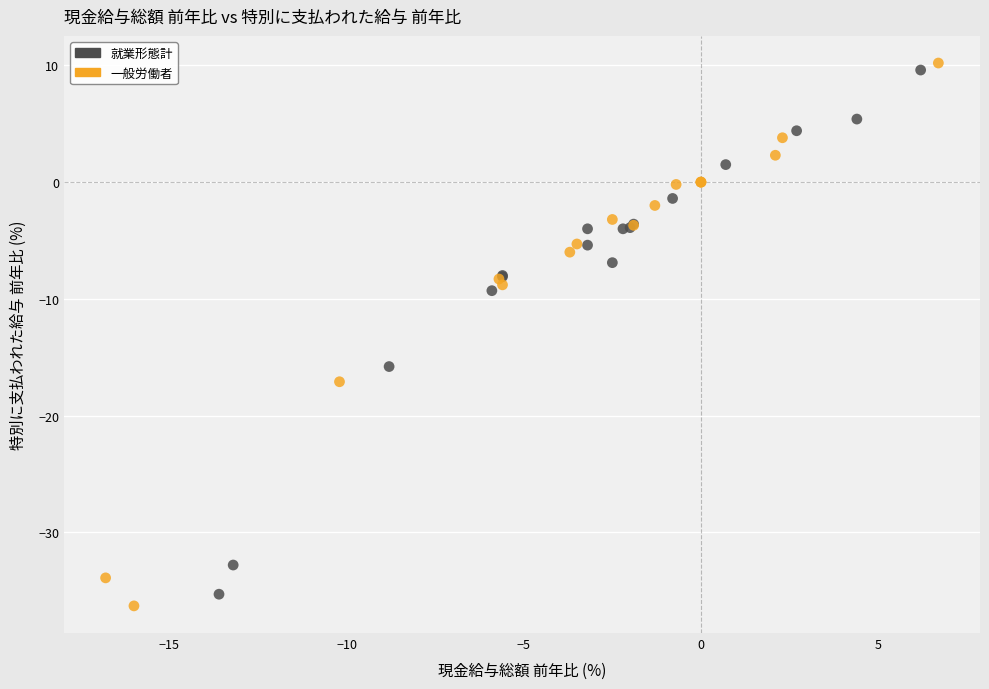

Which series has the largest Y range (max minus min)?

一般労働者